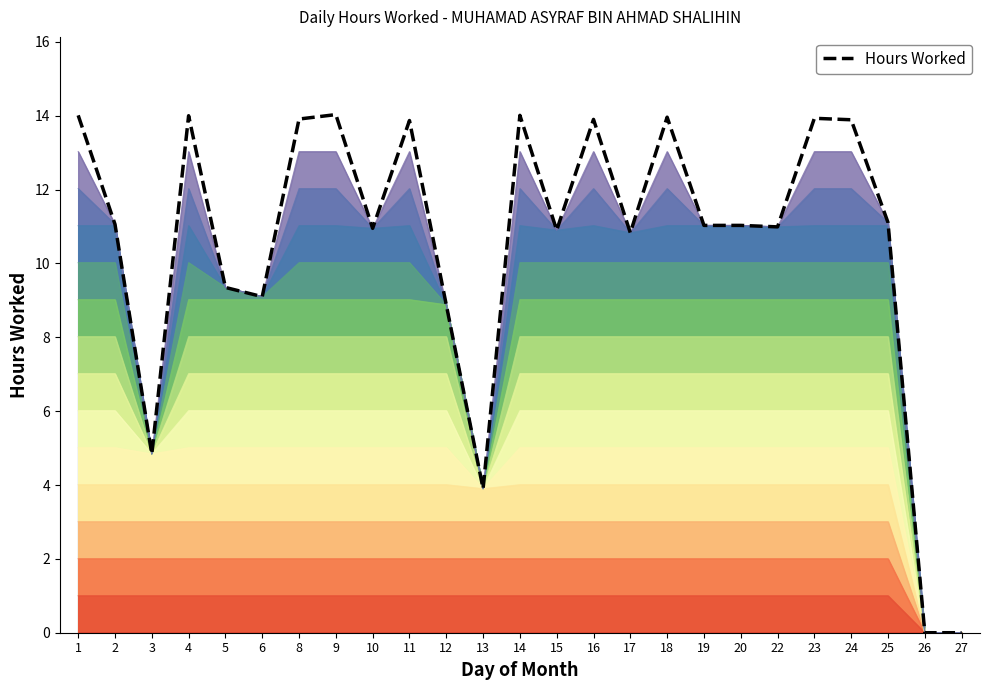

List the labels in order of value, smallest first.

26, 27, 13, 3, 12, 6, 5, 17, 15, 10, 22, 19, 20, 2, 25, 11, 24, 16, 8, 23, 18, 4, 1, 14, 9